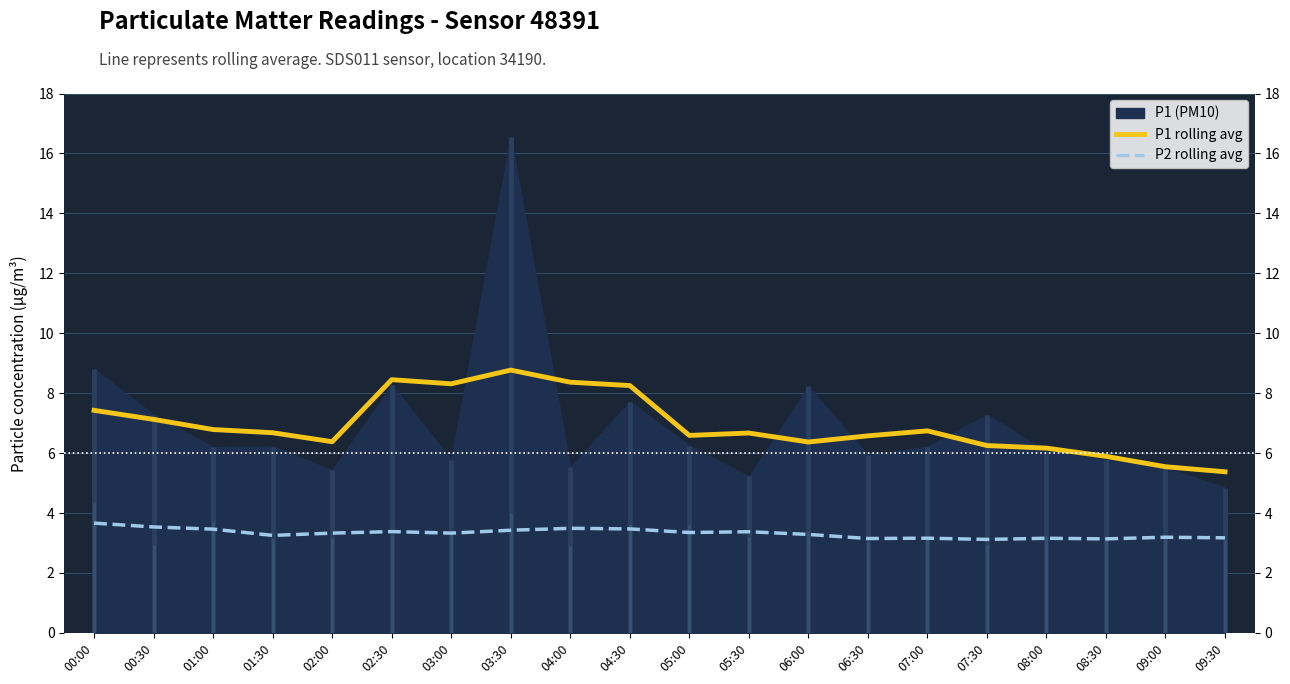

How many values in the P1 rolling avg series are below 6?

3